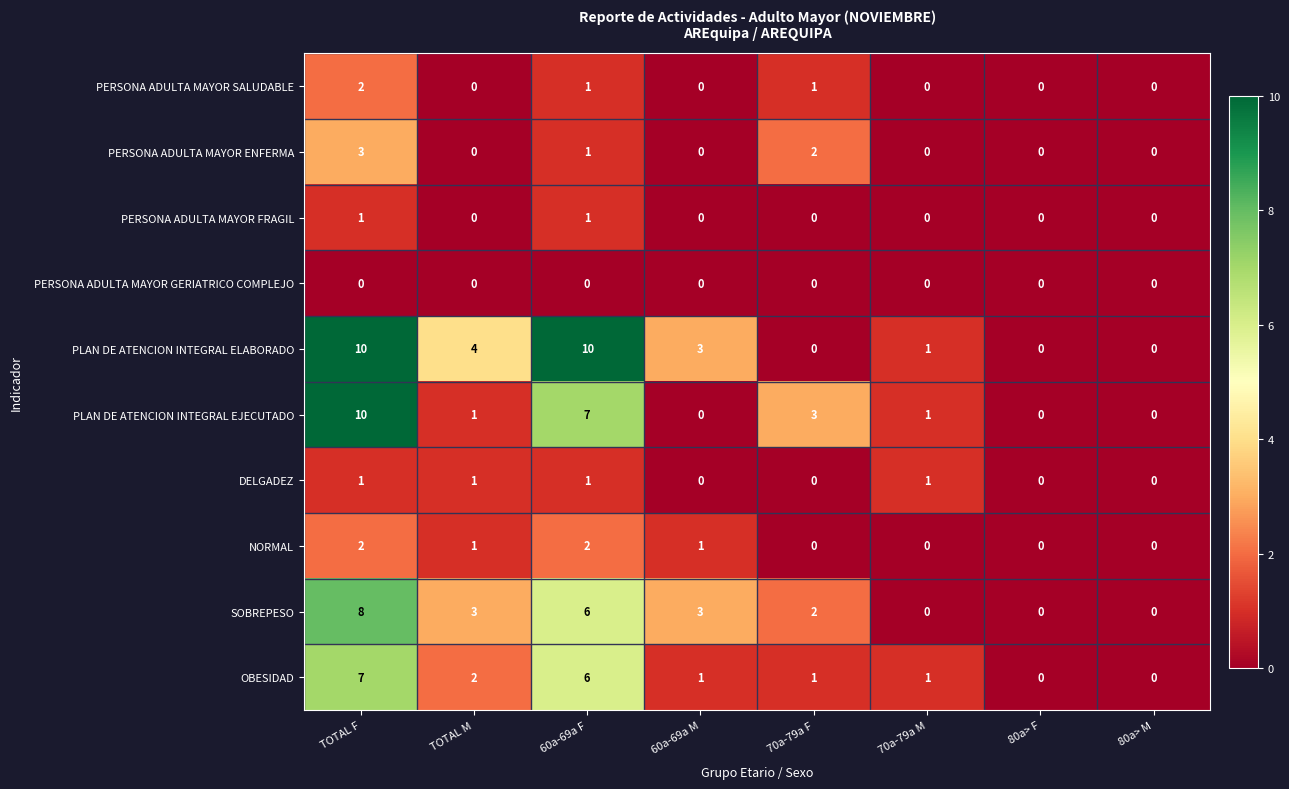

What is the highest value of the PLAN DE ATENCION INTEGRAL EJECUTADO series?

10